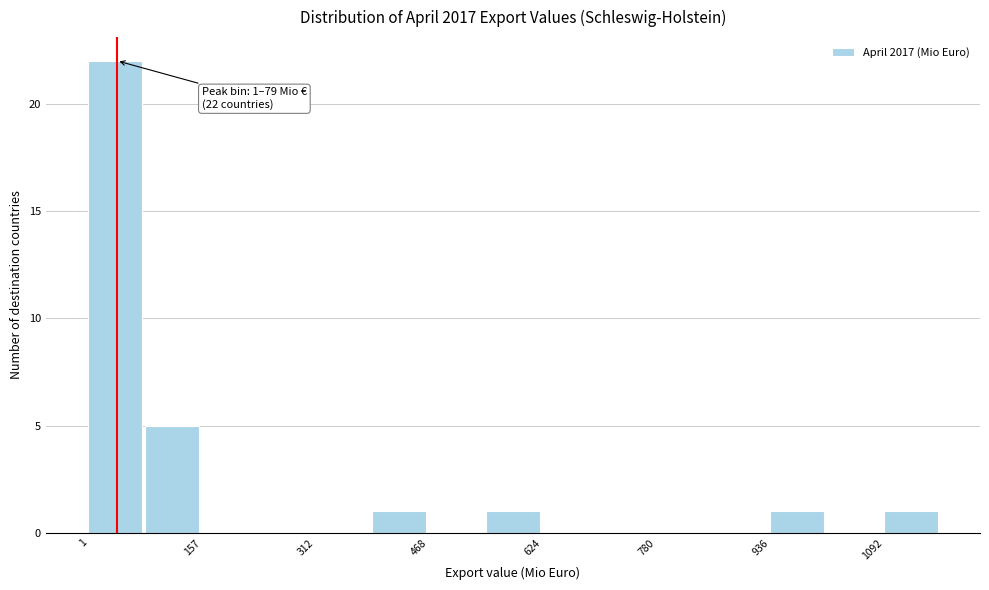

Read against the x-axis, roughly where is the centre of the tallest bar?

40